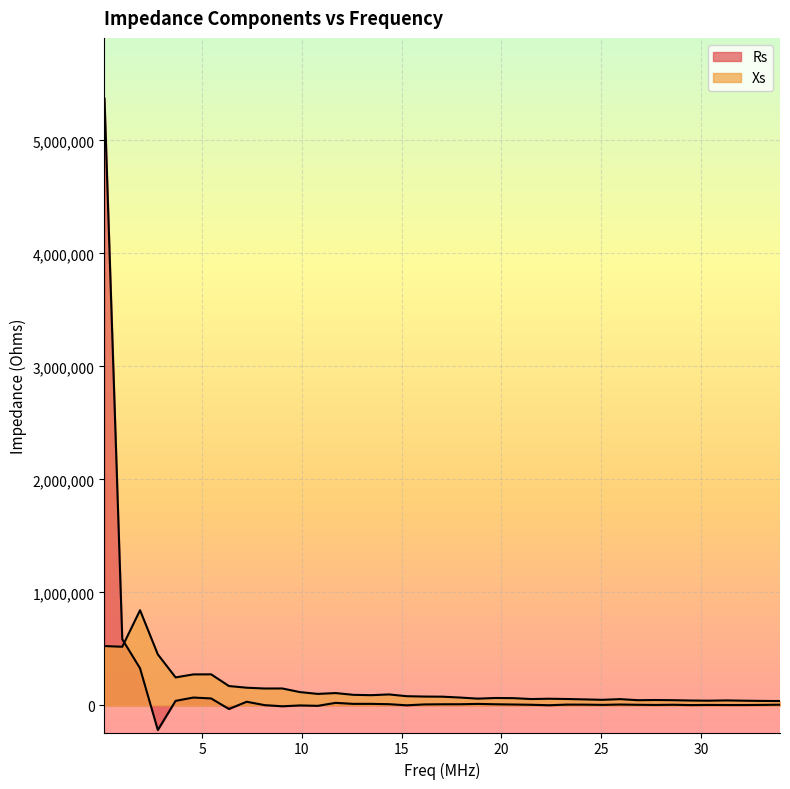

Which category has the highest value in the Rs series?

0.1